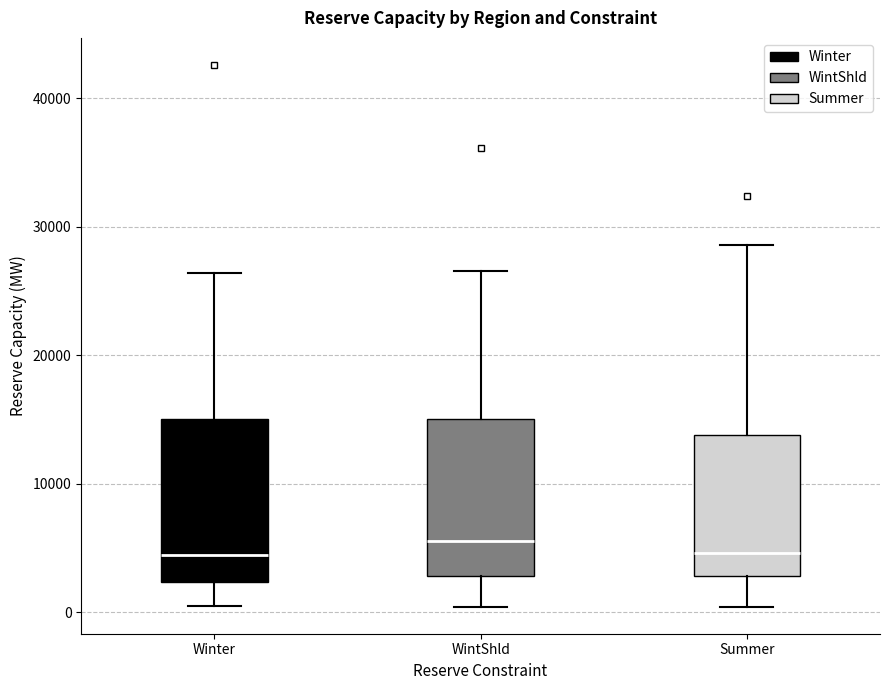

Reading left to right, transcribe this box plot: for each box, give where its median line is, the range the box spans, and where its two whiskers end, as read against the y-axis. The values are not printed on the chart, so give them approximately, as read against the axis.

Winter: median 4000, box 2000 to 15000, whiskers 0 to 26000
WintShld: median 6000, box 3000 to 15000, whiskers 0 to 27000
Summer: median 5000, box 3000 to 14000, whiskers 0 to 29000